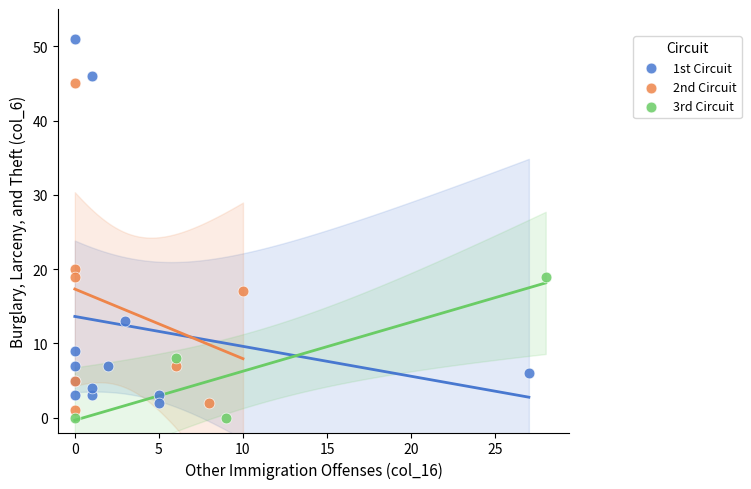

Which series has the largest Y range (max minus min)?

1st Circuit